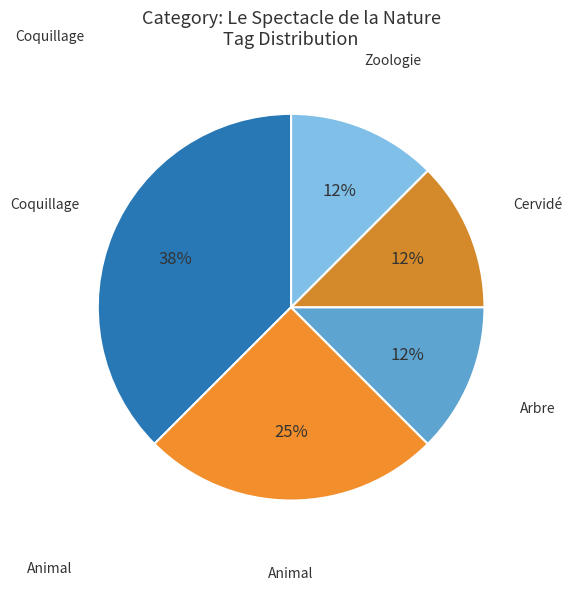

How many slices are in this pie chart?

5